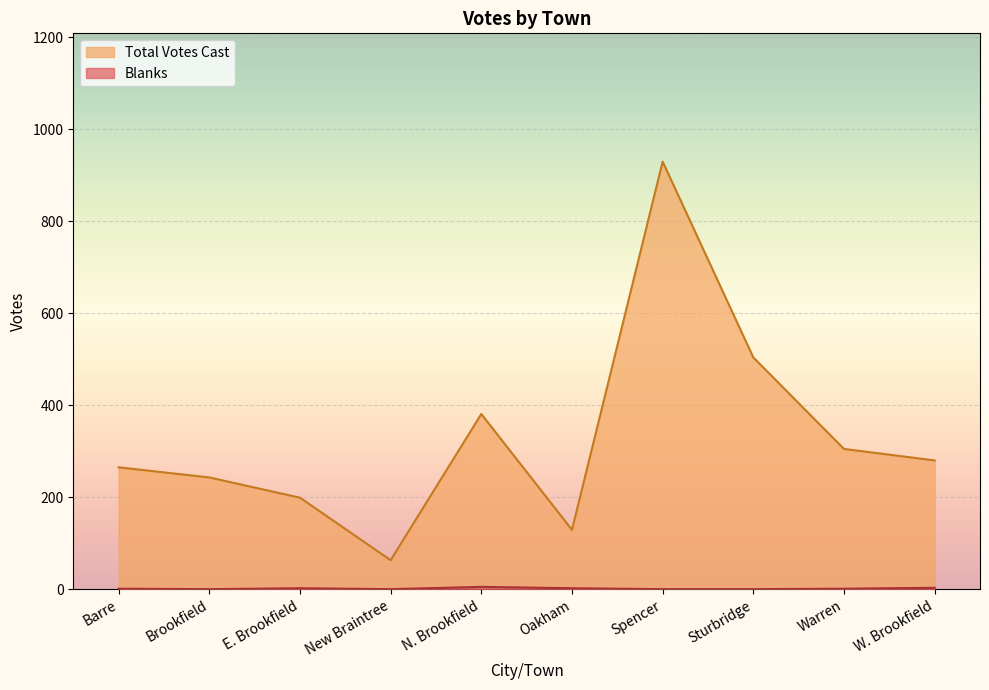

At Barre, list the series in order from smallest to largest.

Blanks, Total Votes Cast